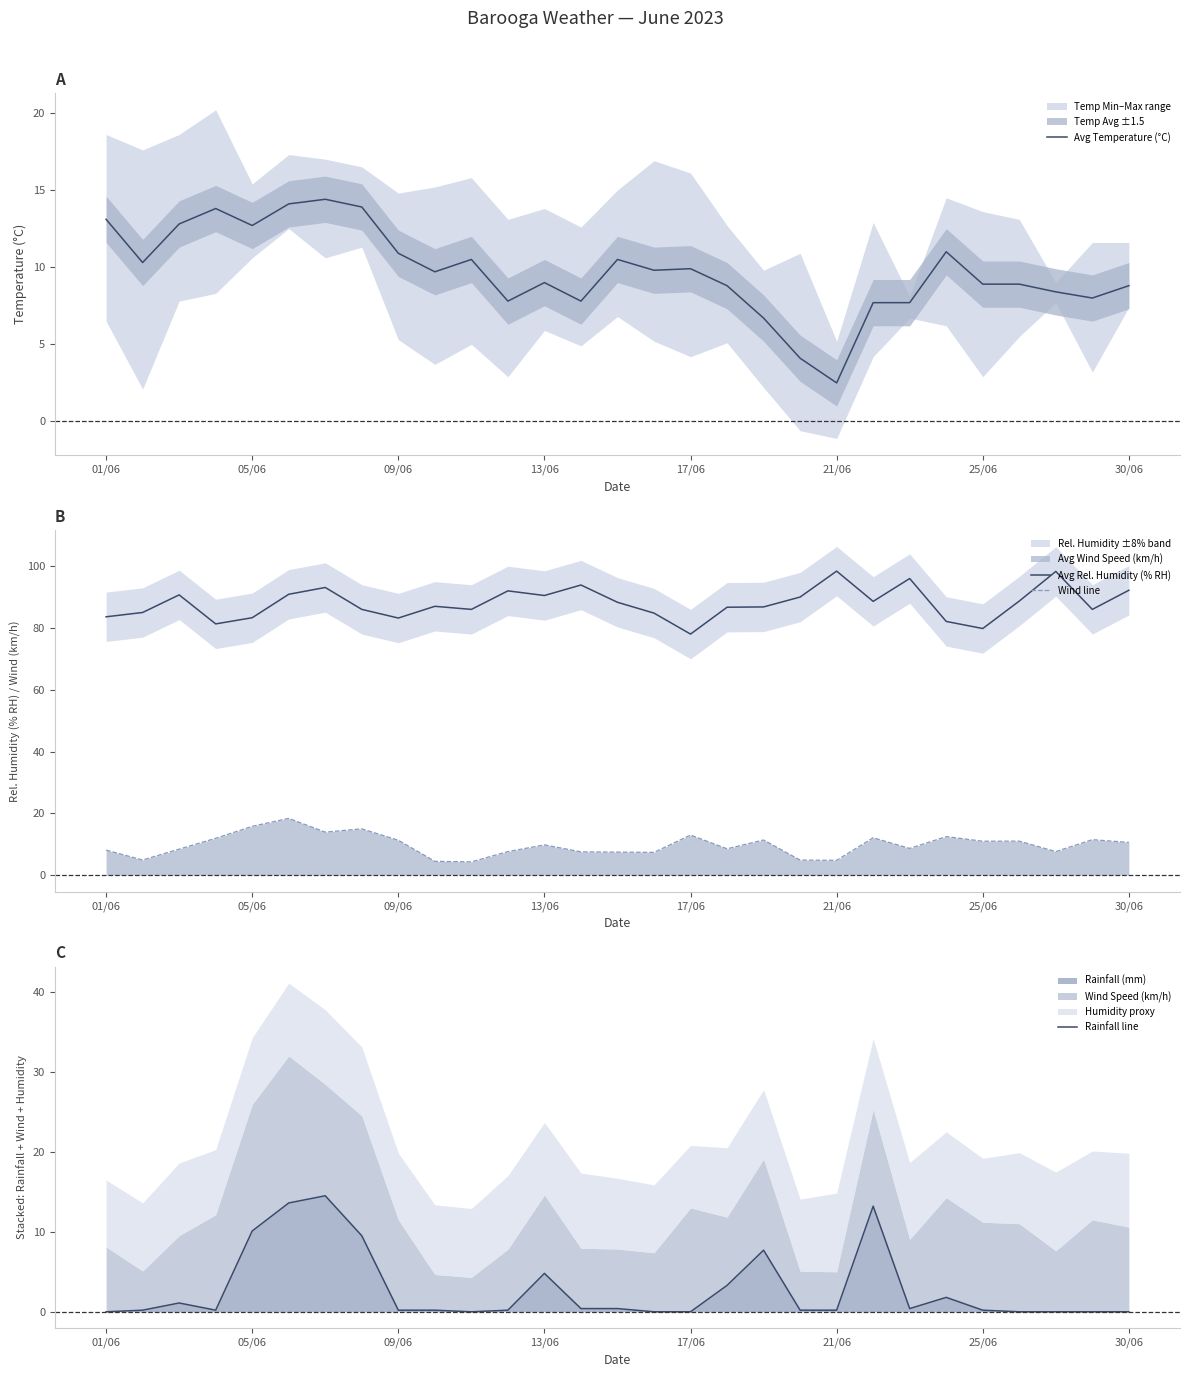

What is the average value of the Rainfall line series?

2.8